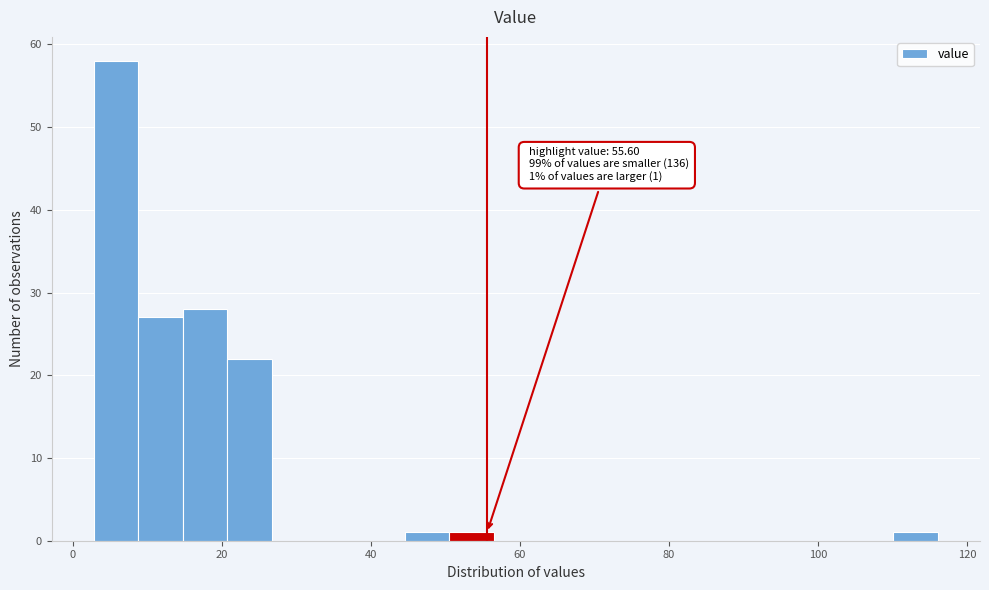

Around what value on the x-axis is the tallest bar? Give the approximate position of its centre, as read against the axis.

6